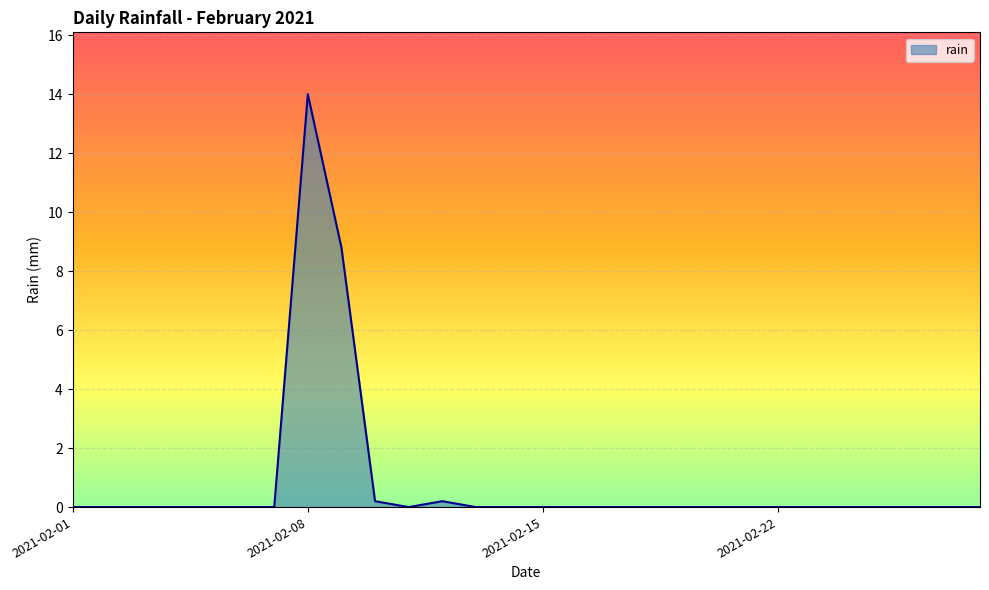

What is the greatest value displayed?

14.0